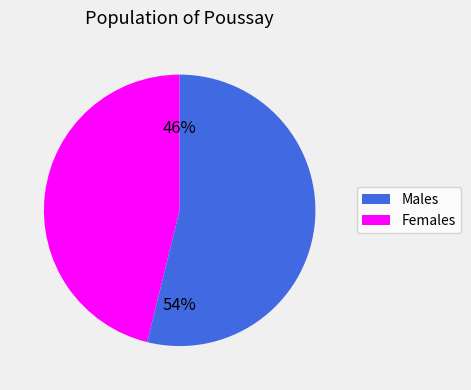

To the nearest percent, what is the difference between the largest and smallest slice percentages?

8%